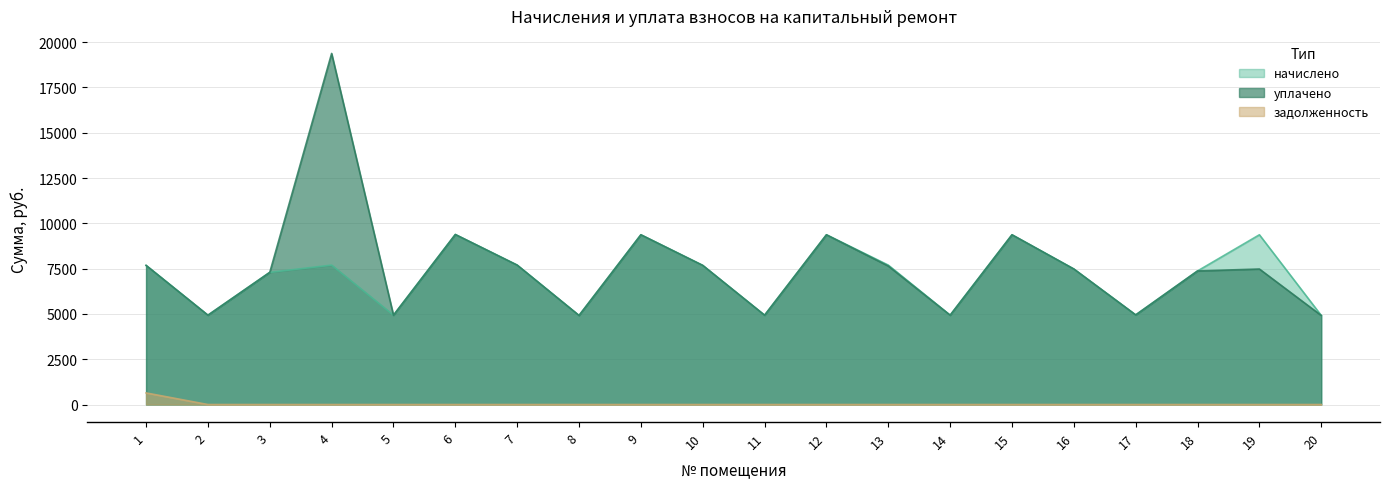

Where is the first local minimum for начислено?

2